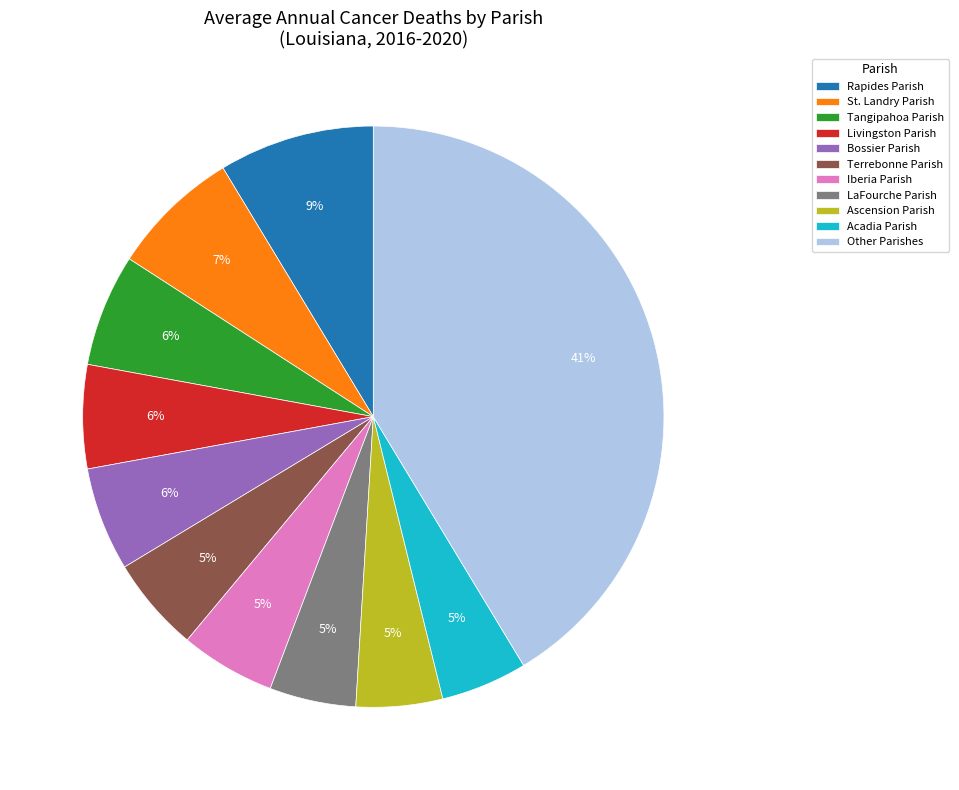

What percentage is the Iberia Parish slice, to the nearest percent?

5%